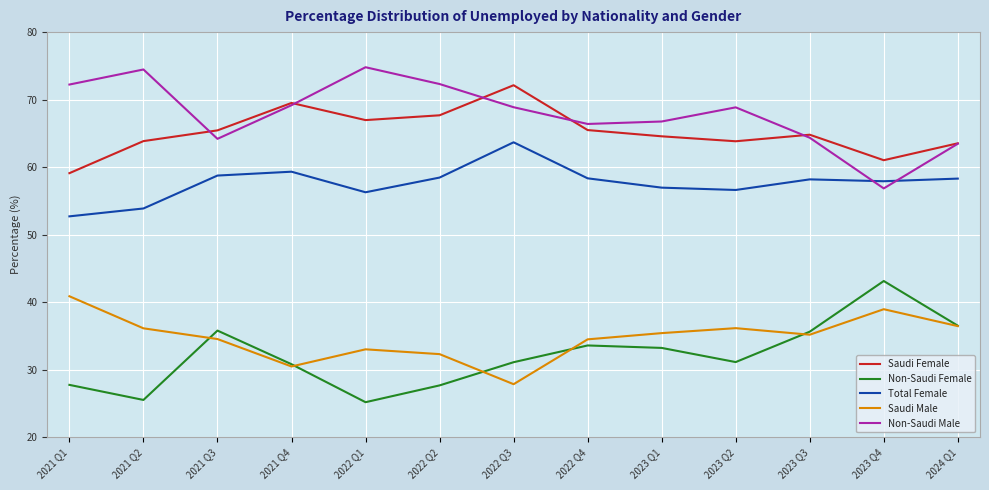

Is it true that Total Female equals 58.3 at 2022 Q4?

True